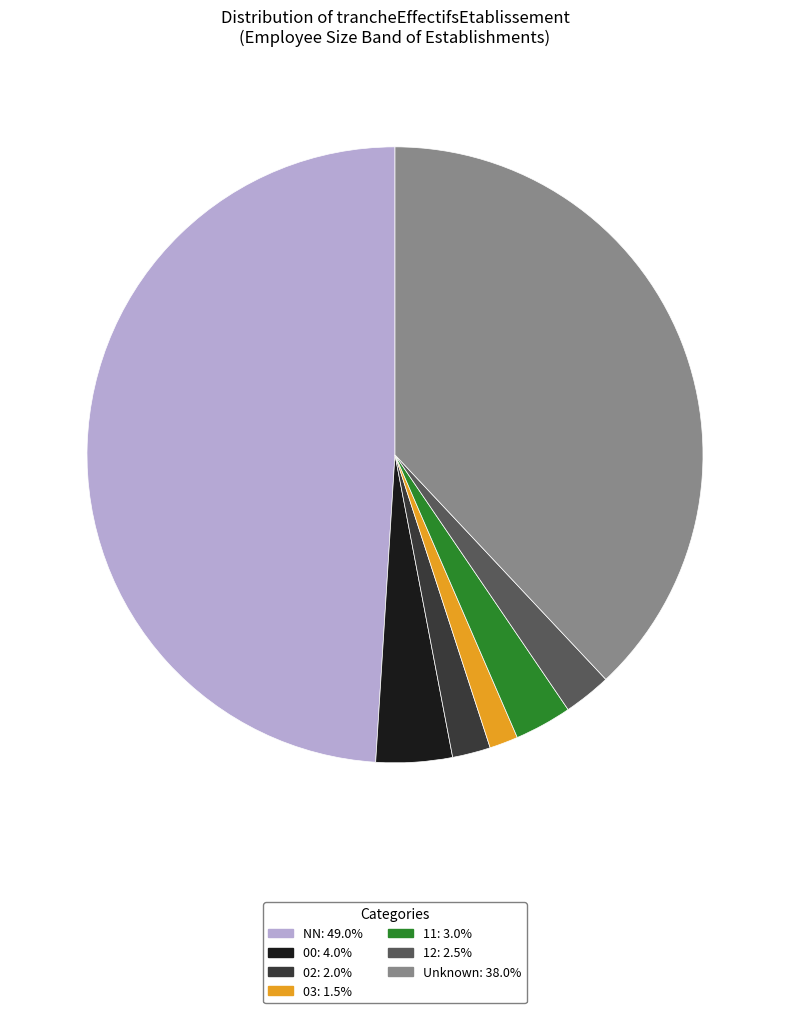

What is the ratio of the value at 12: 2.5% to the value at 03: 1.5%?

1.7